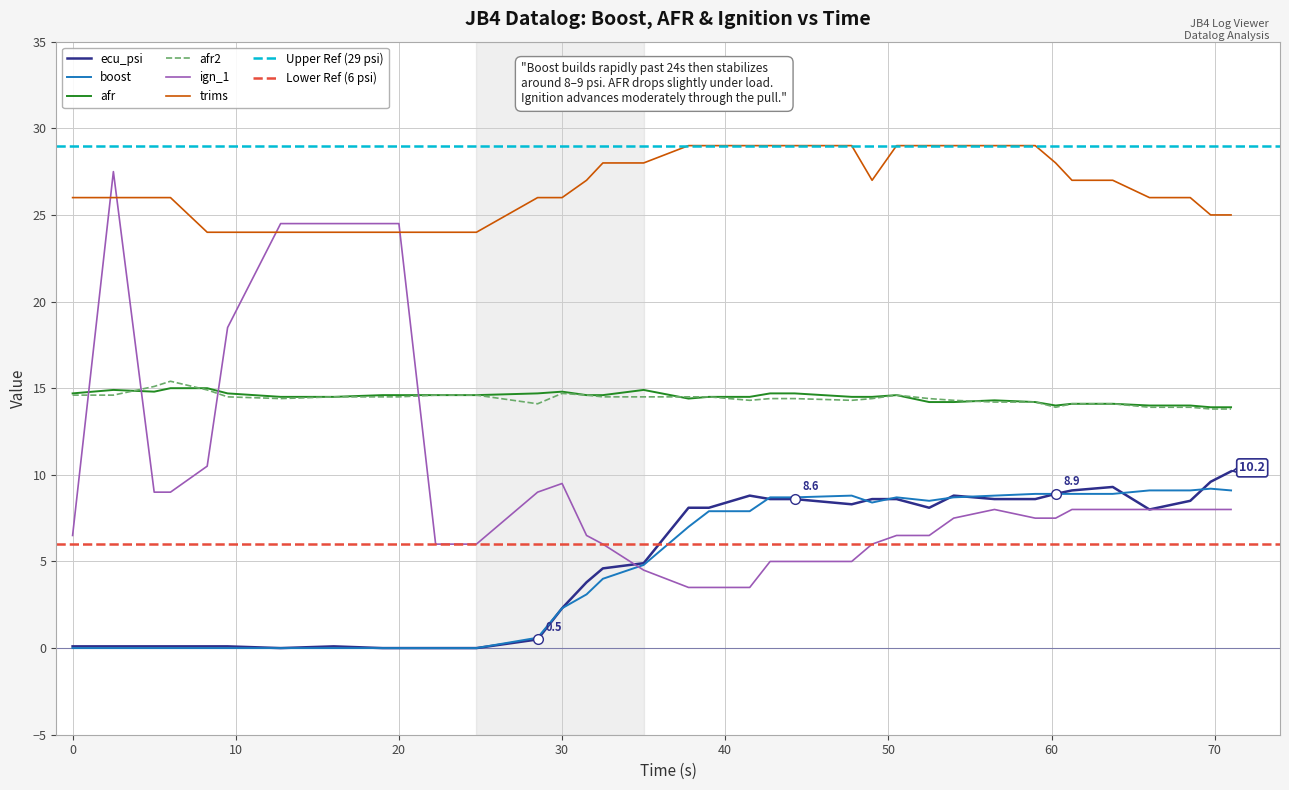

What is the spread (max minus min) of values at 8.25?

24.0